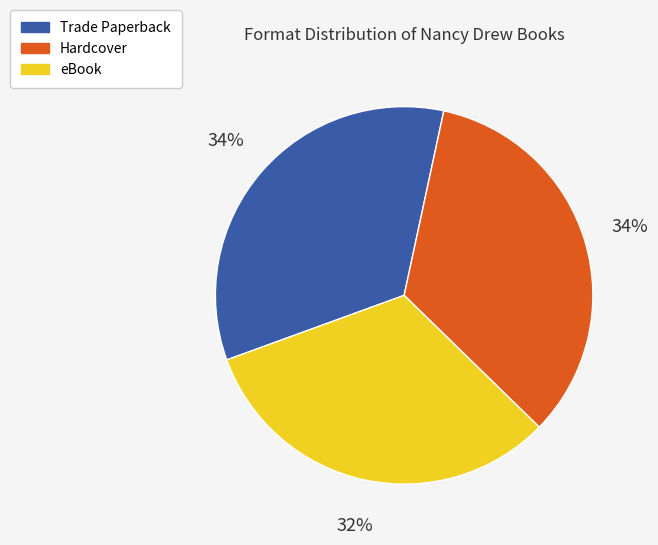

To the nearest percent, what portion does Hardcover represent?

34%